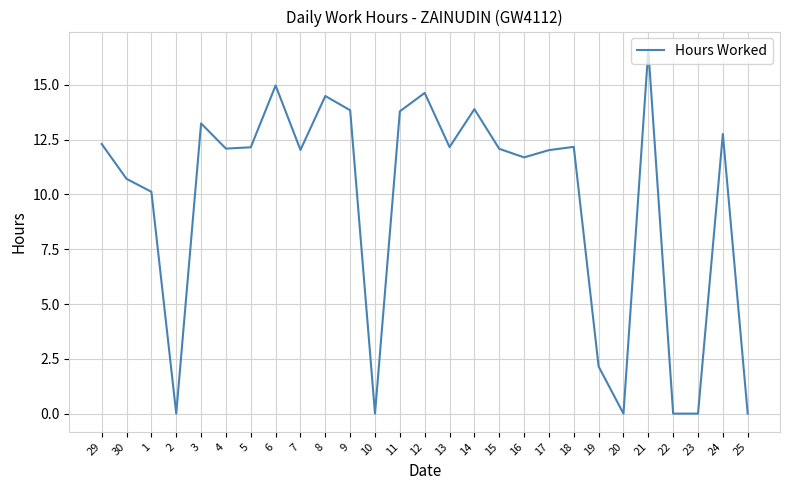

Which has a higher value, 14 or 2?

14